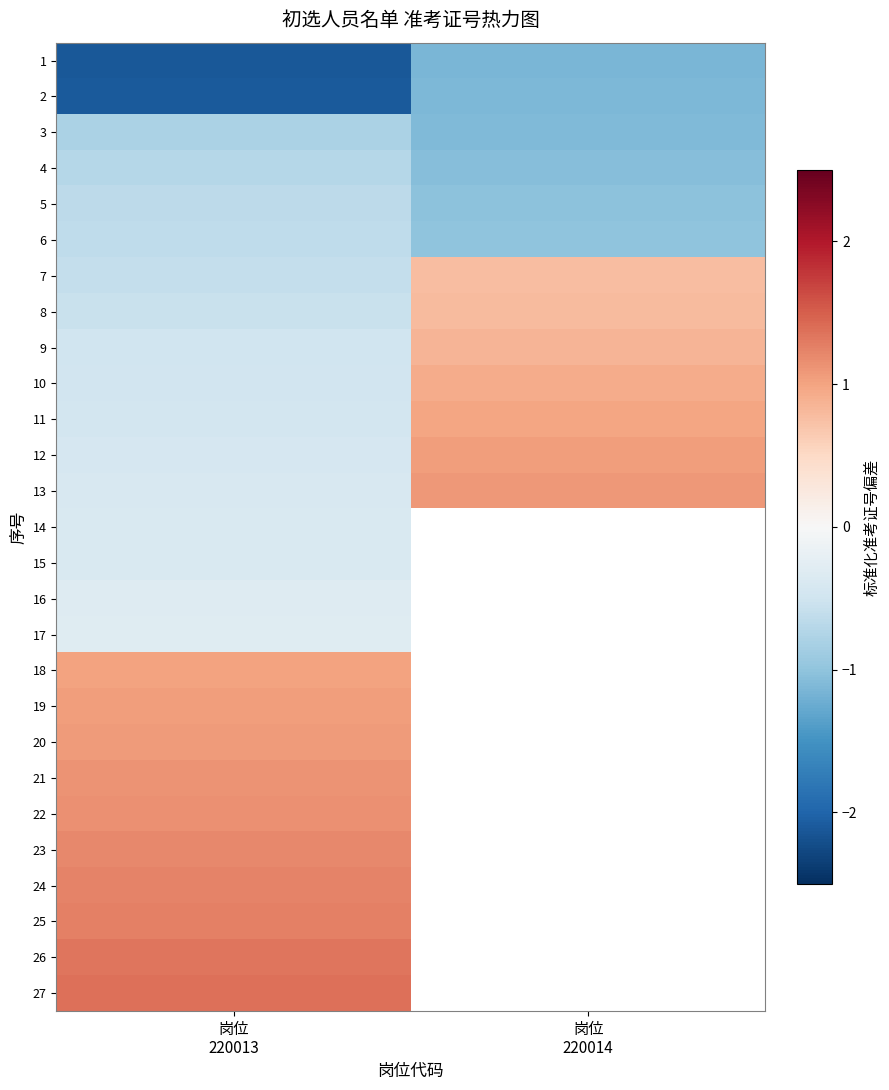

Rank the series at 岗位 220013 from highest to lowest value.

27, 26, 25, 24, 23, 22, 21, 20, 19, 18, 17, 16, 15, 14, 13, 12, 11, 10, 9, 8, 7, 6, 5, 4, 3, 2, 1